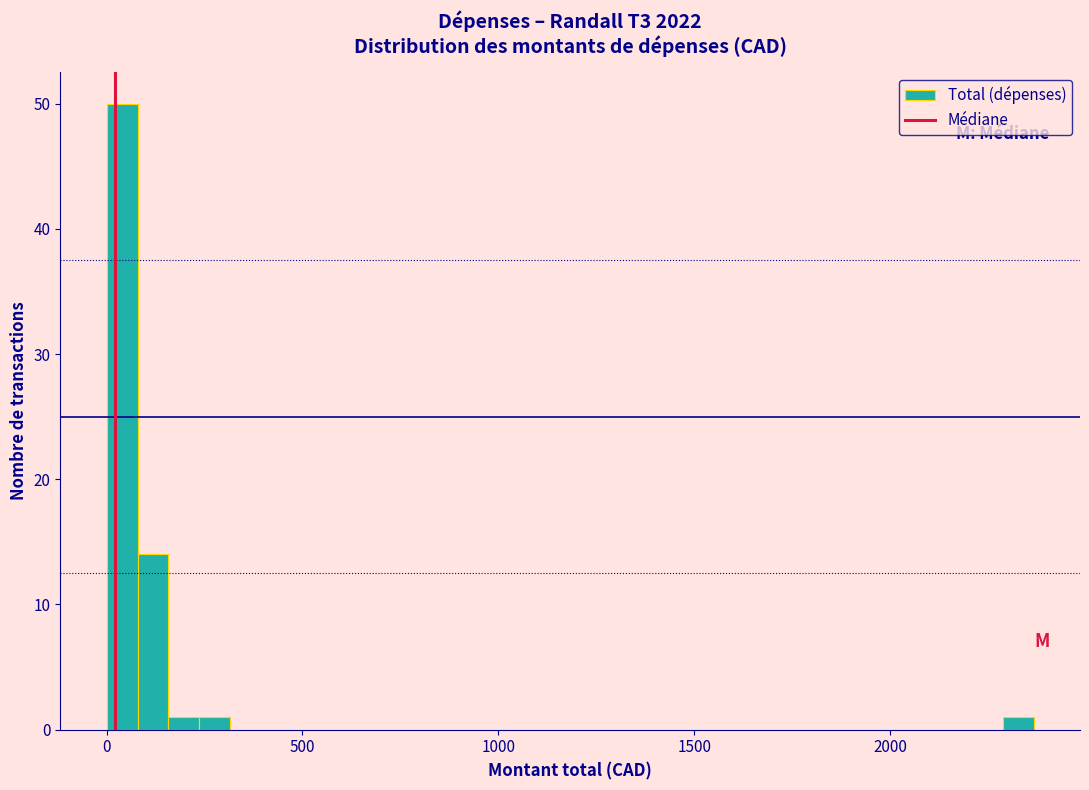

Around what value on the x-axis is the tallest bar? Give the approximate position of its centre, as read against the axis.

50